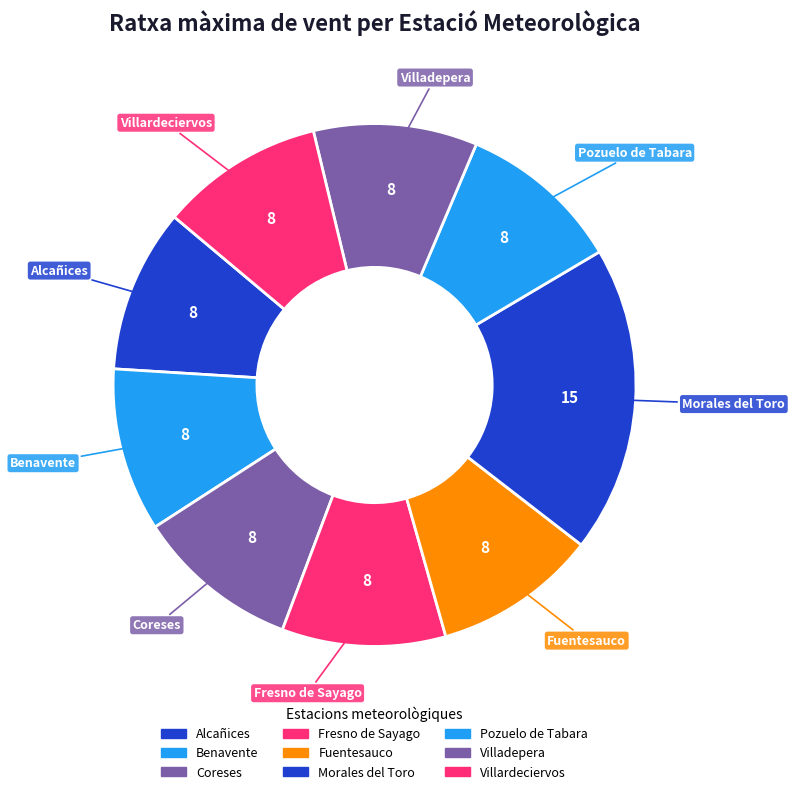

How many segments does this pie chart have?

9